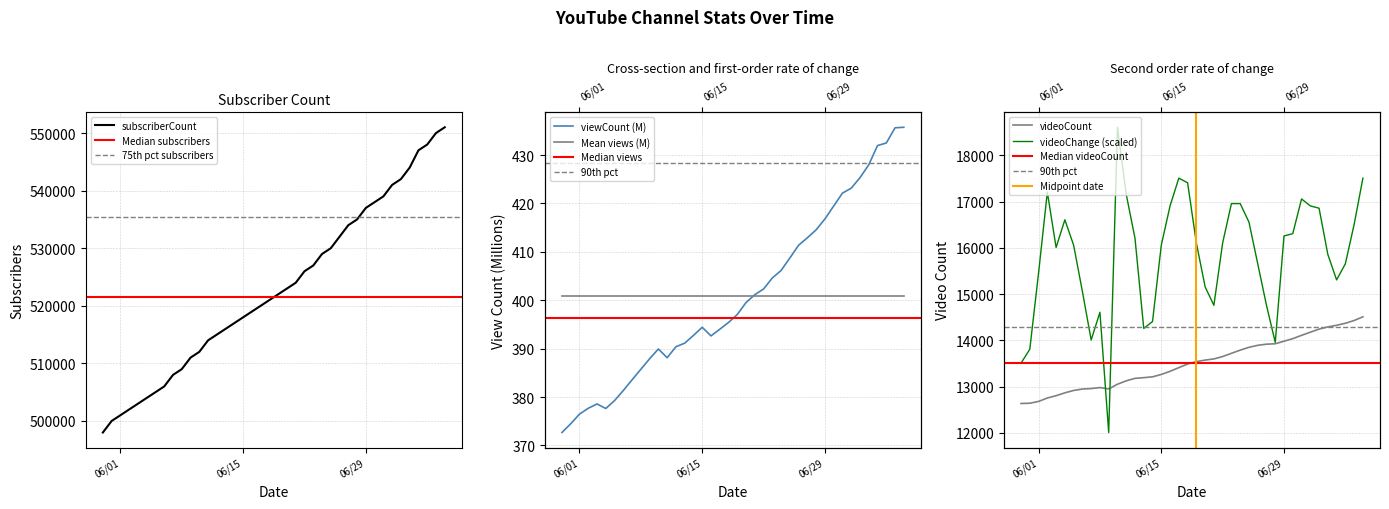

How many interior local peaks does the viewCount series have?

3